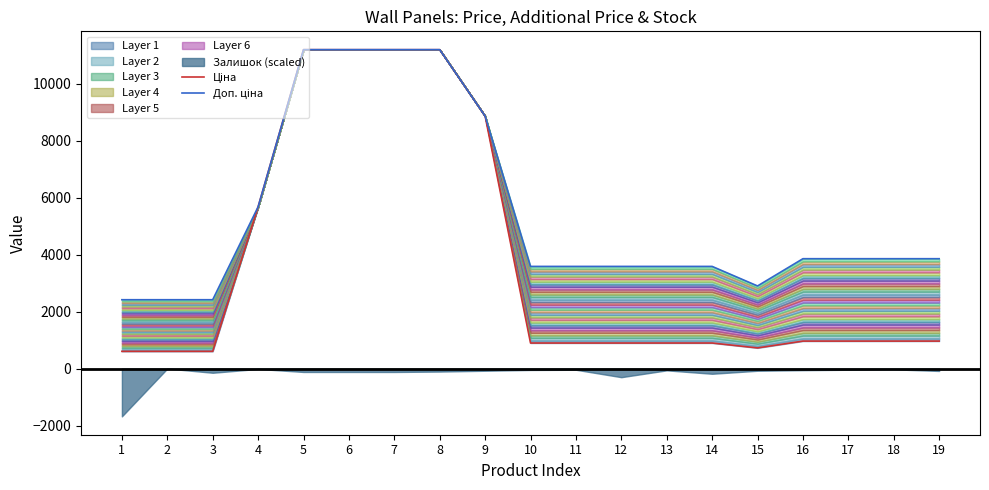

At which category is the sum across all series the highest?

5